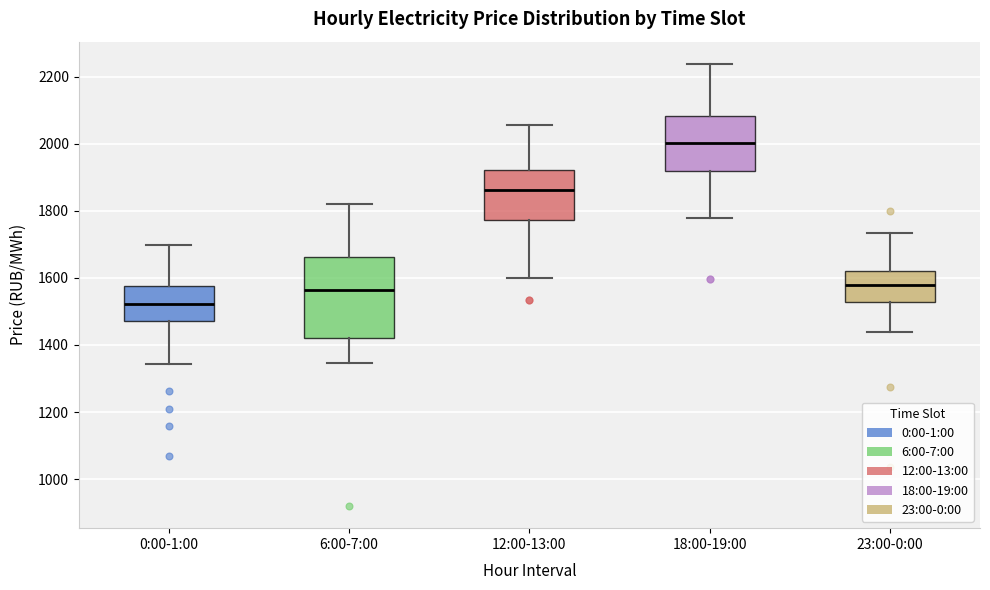

Comparing the boxes themselves (not the whiskers), which one is the tallest?

6:00-7:00